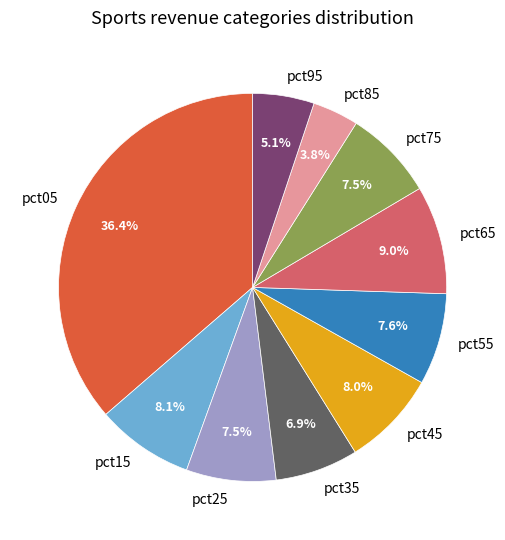

Is it true that pct95 is 5% of the pie?

True